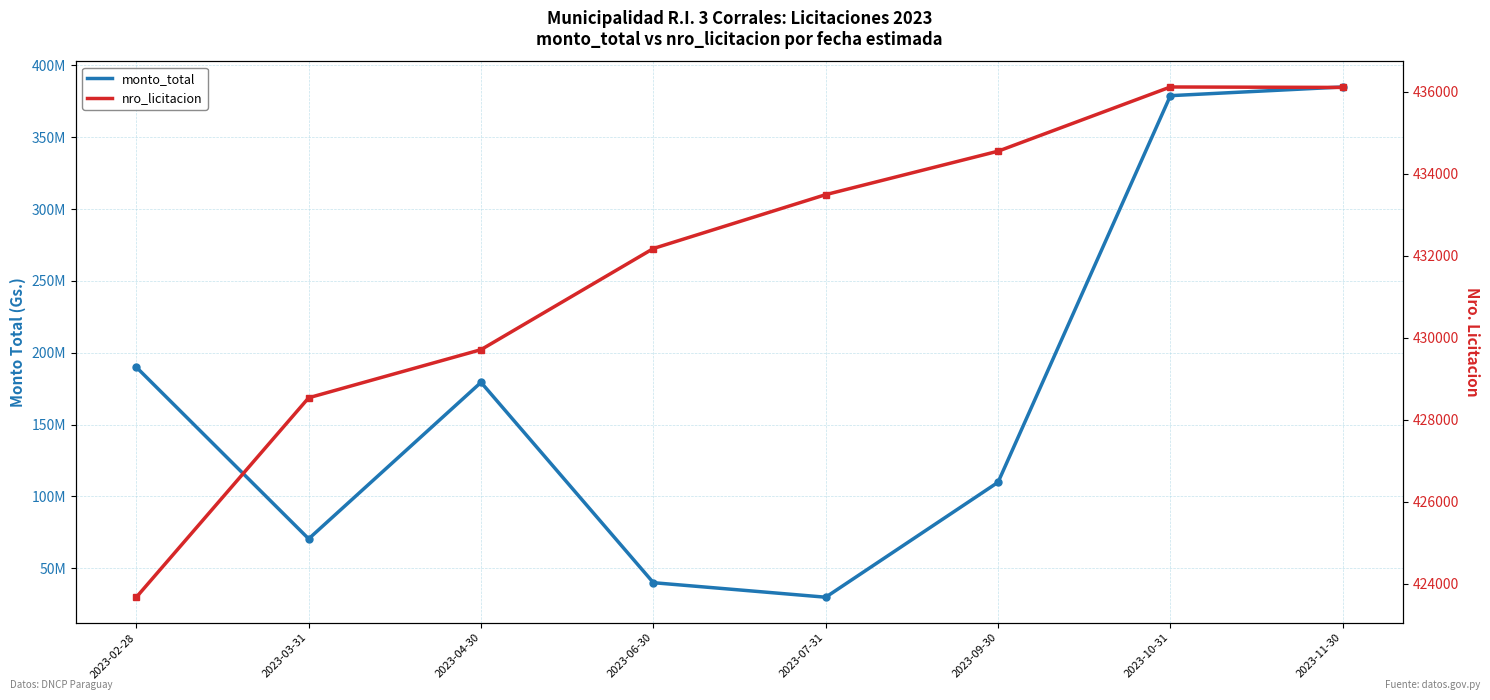

What is the sum of all nro_licitacion values?

3454360